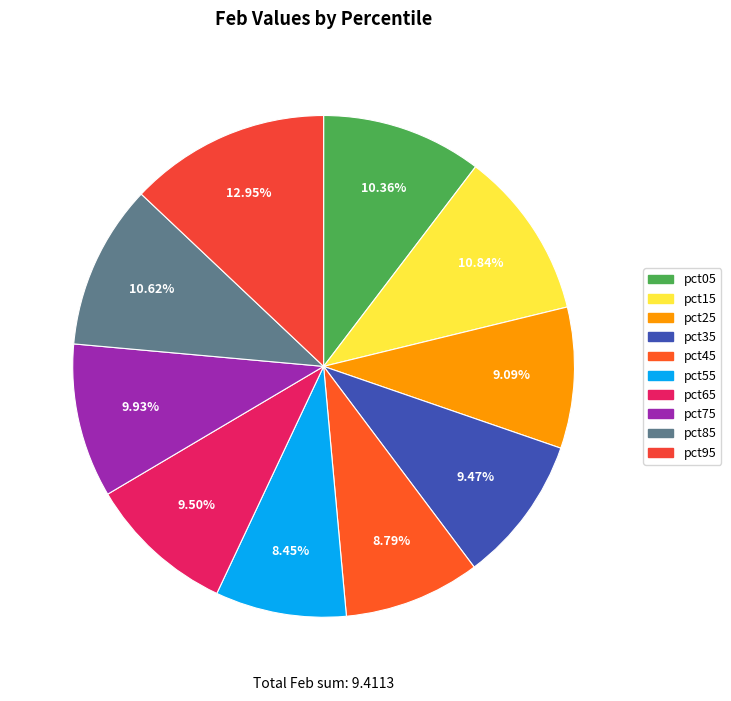

To the nearest percent, what is the average slice percentage?

10%